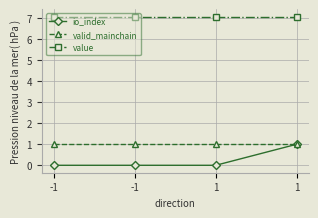

How many lines are shown in the chart?

3